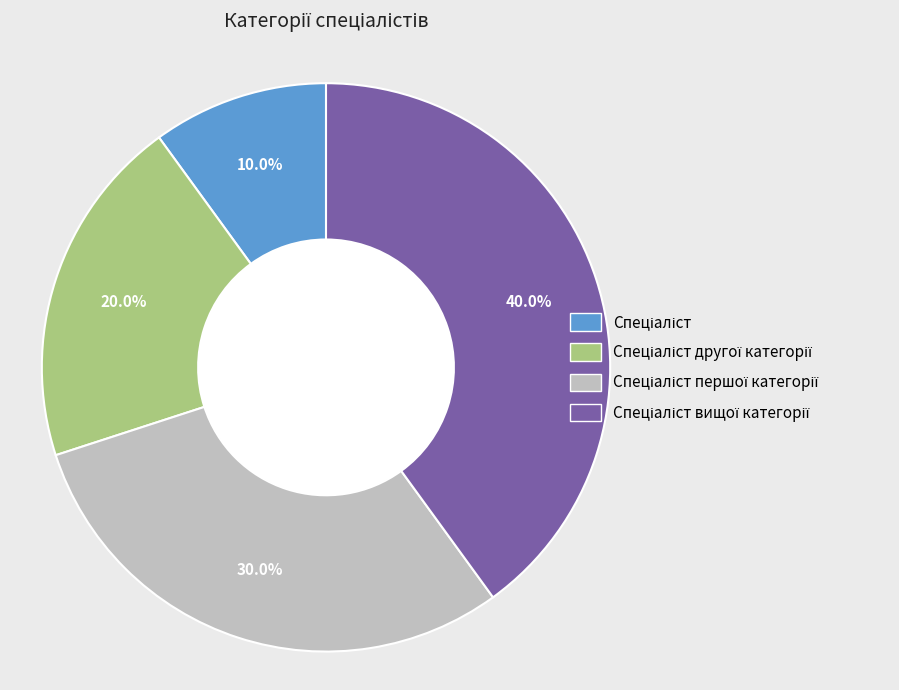

Is there a majority slice in this chart?

No